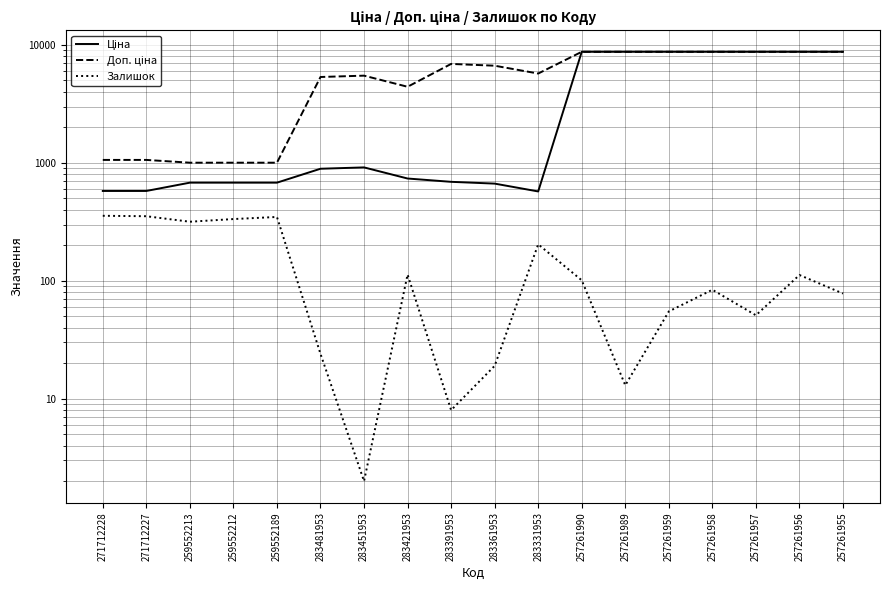

What is the total value across all series at 259552189?

2032.0